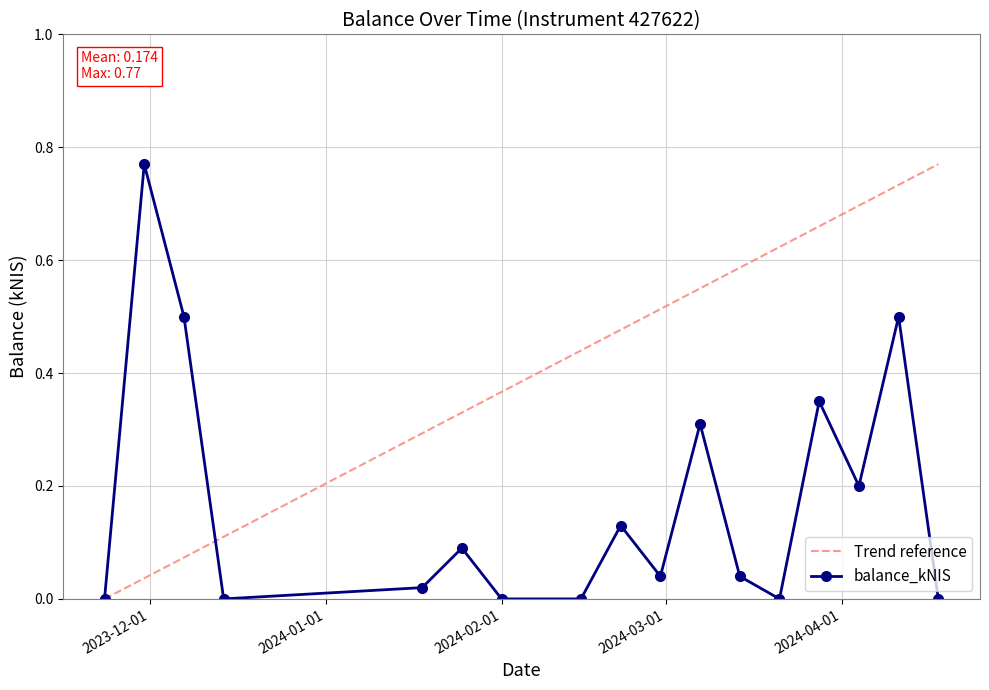

List the labels in order of value, smallest first.

2023-11-23, 2023-12-14, 2024-02-01, 2024-02-15, 2024-03-21, 2024-04-18, 2024-01-18, 2024-02-29, 2024-03-14, 2024-01-25, 2024-02-22, 2024-04-04, 2024-03-07, 2024-03-28, 2023-12-07, 2024-04-11, 2023-11-30